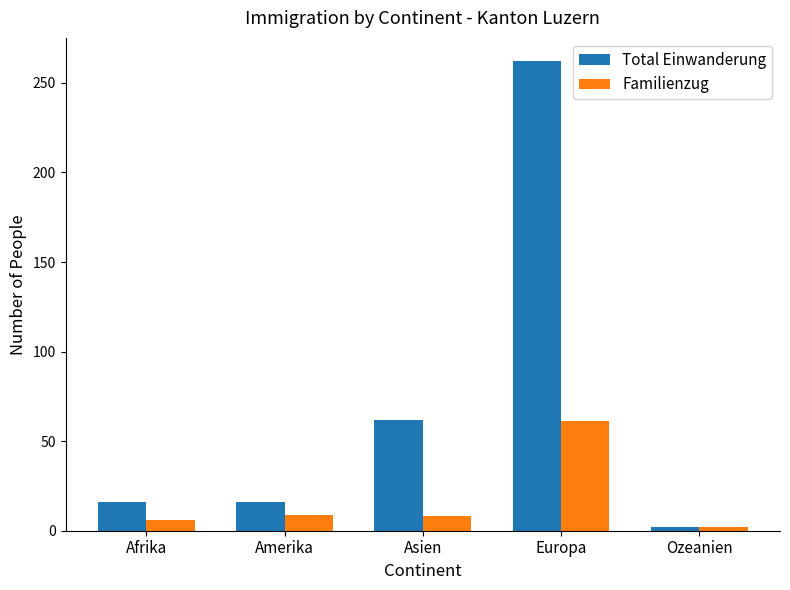

At how many categories does at least one series exceed 155?

1